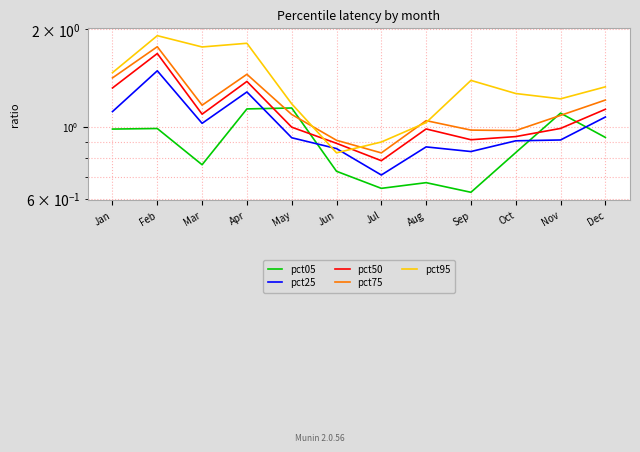

What value does the pct25 series have at Dec?

1.1